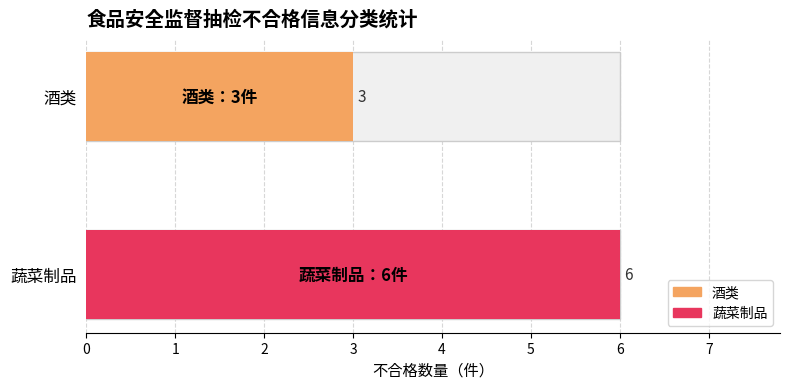

What is the change in value from 酒类 to 蔬菜制品?

+3